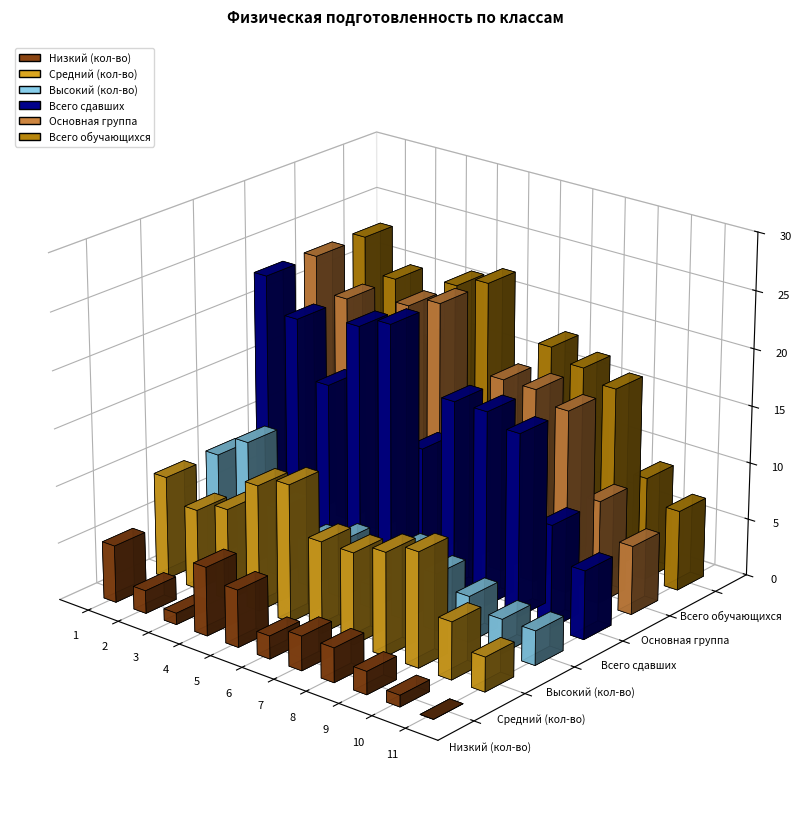

Which has a higher value, 7 or 3?

7